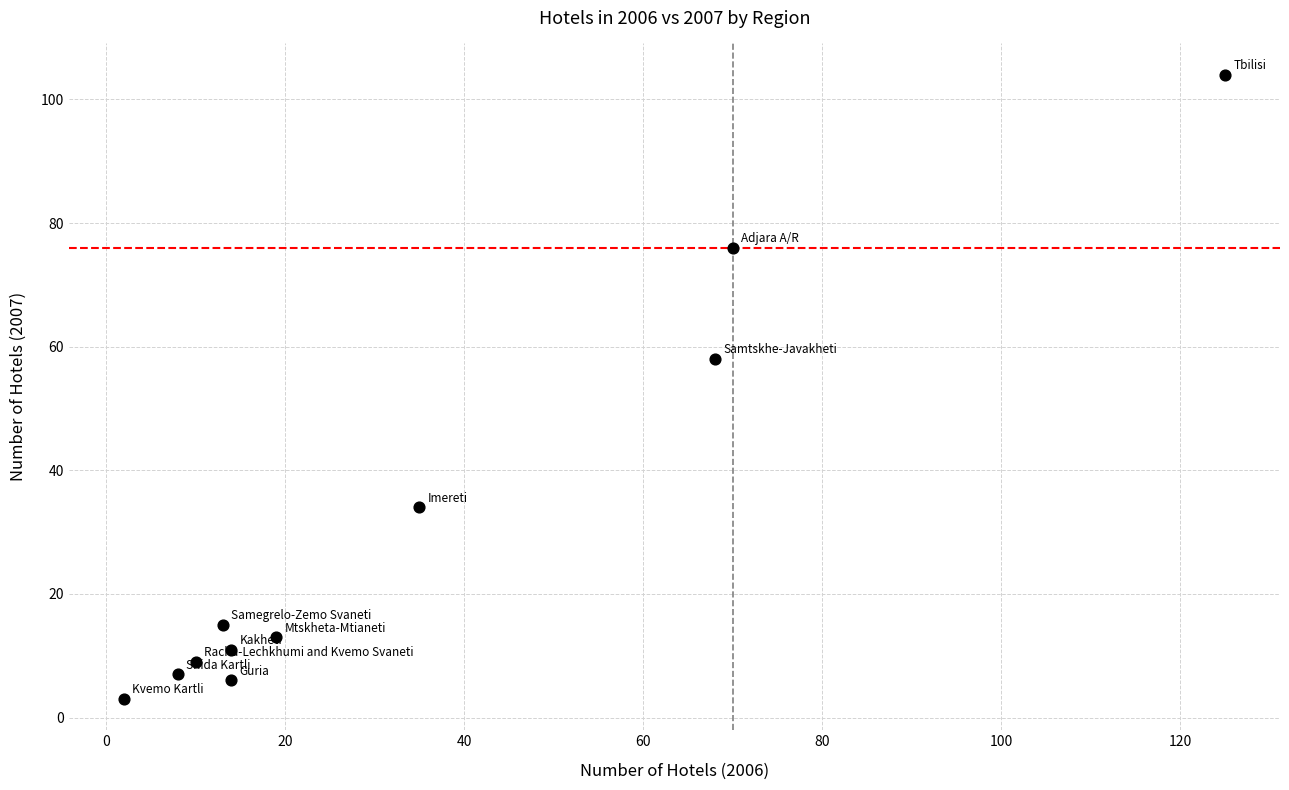

What is the average Y value?

31